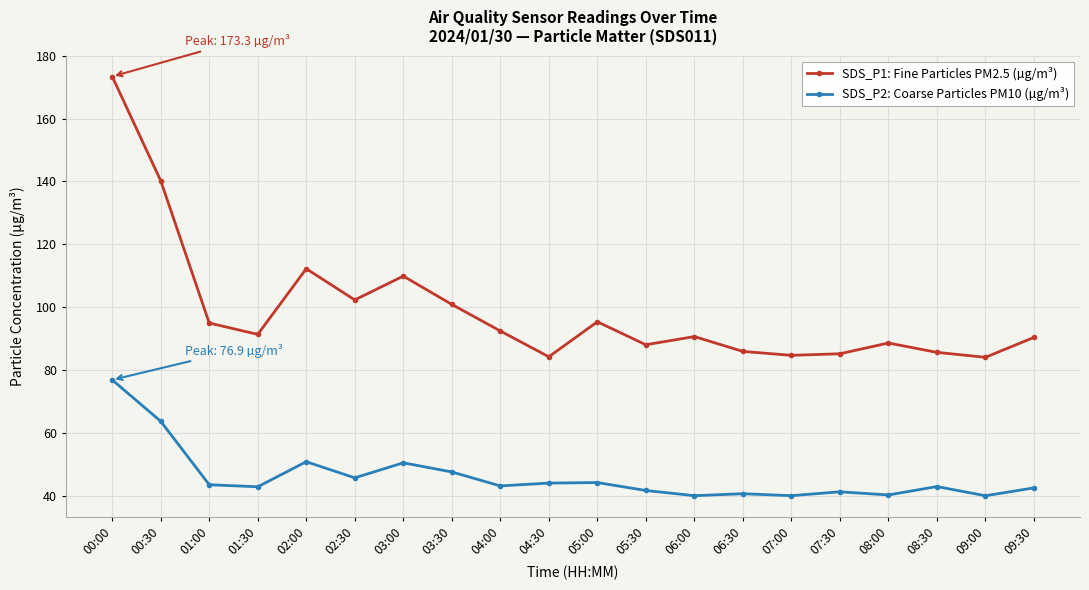

List the series in order of their peak value, highest first.

SDS_P1: Fine Particles PM2.5 (µg/m³), SDS_P2: Coarse Particles PM10 (µg/m³)